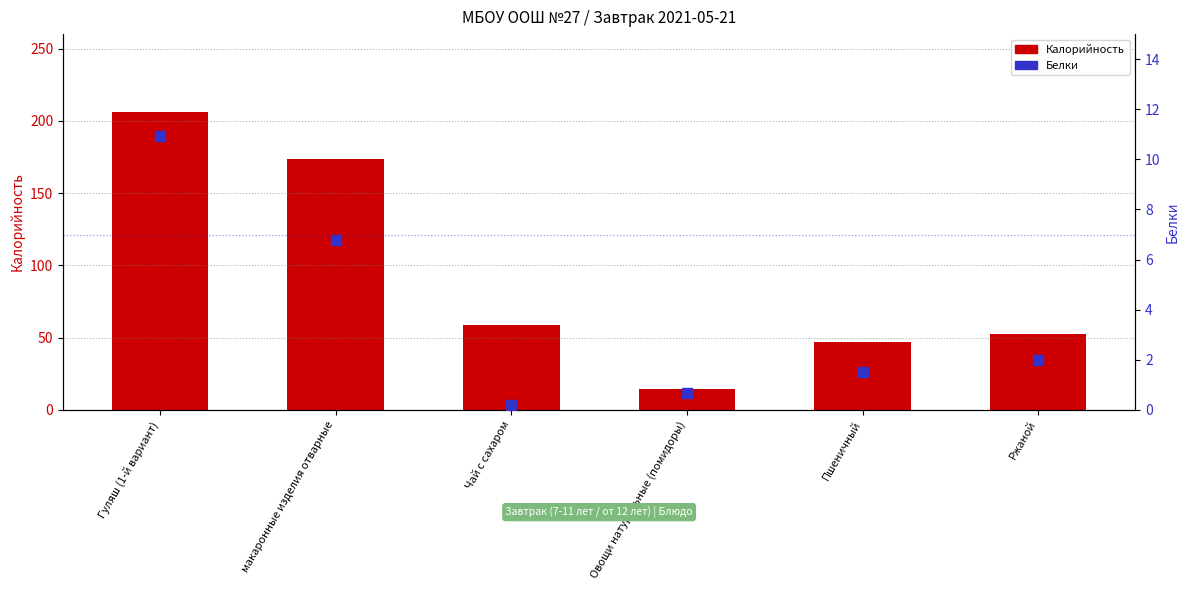

What is the total value across all series at Пшеничный?

48.5